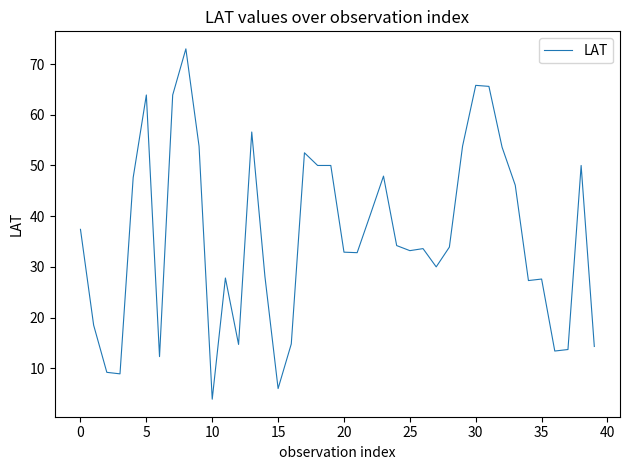

True or false: the data has more than 1 interior local peaks.

True